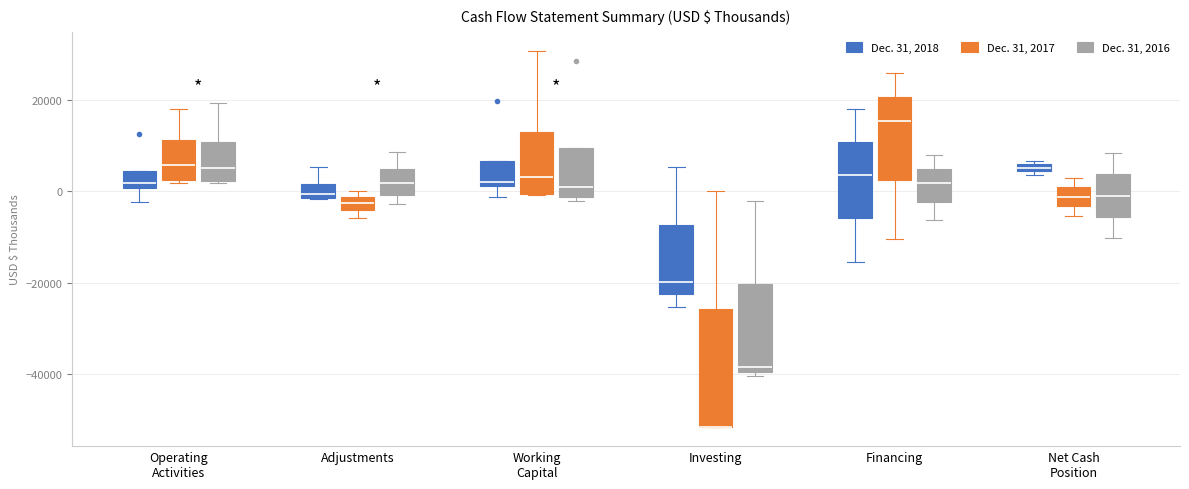

Which box is the tallest, from its lower edge to its upper edge?

Investing (Dec. 31, 2017)